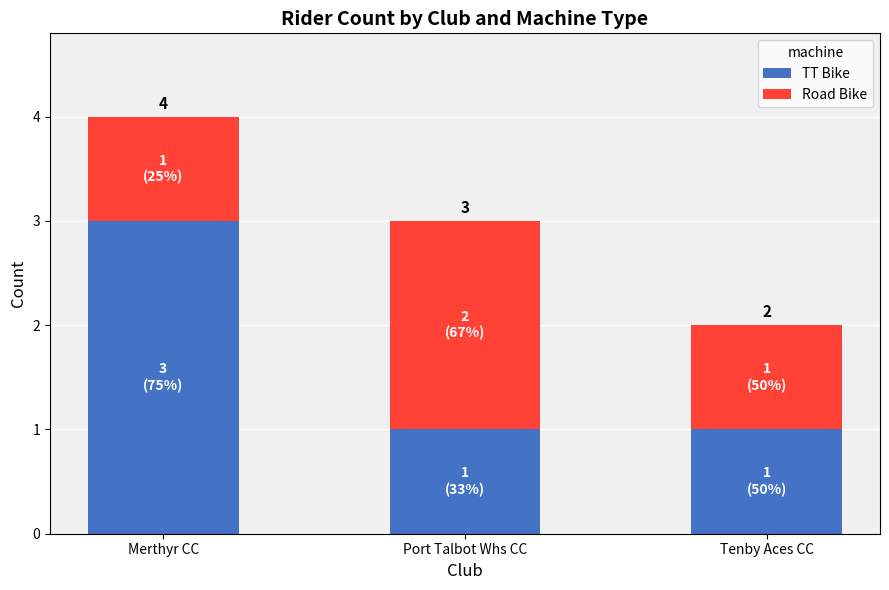

The TT Bike series shows 3 at Merthyr CC. True or false?

True